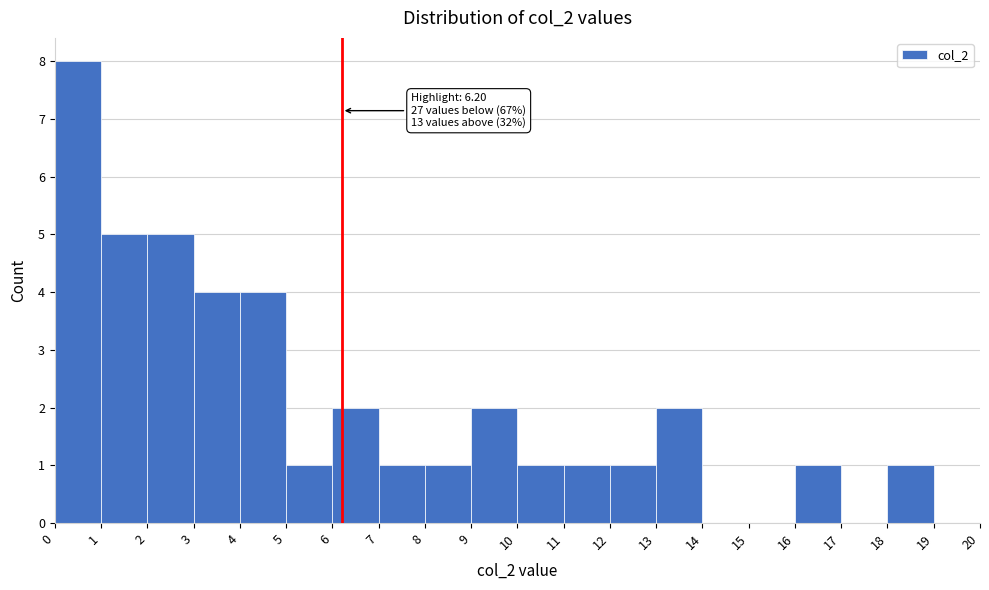

Over which range of the x-axis is the bar tallest?

0 to 1